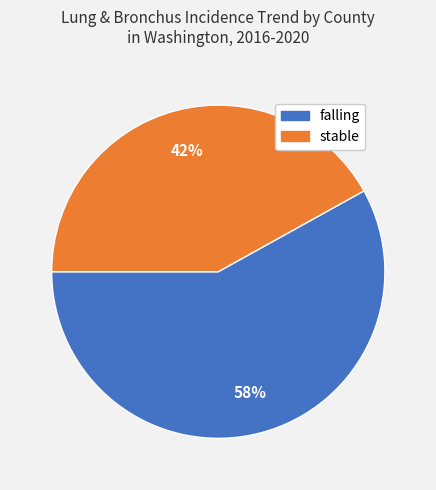

Approximately how many times larger is the value at stable compared to falling?

0.7